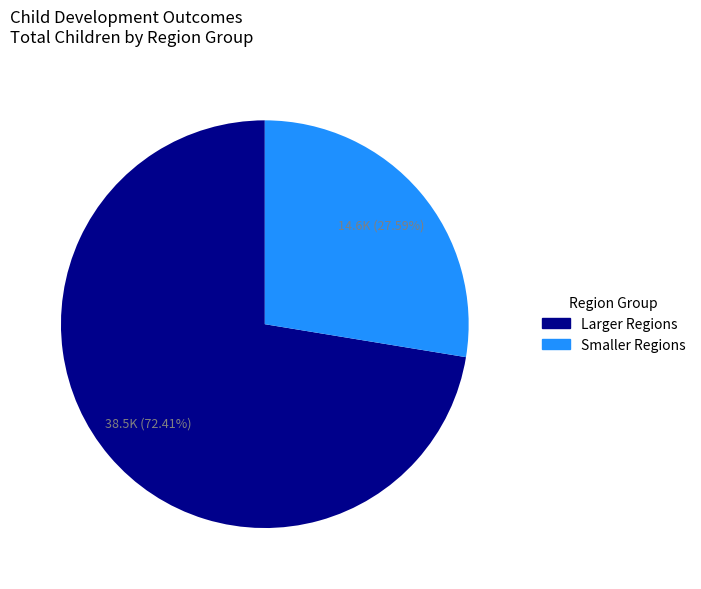

Is there any slice that represents more than half of the pie?

Yes